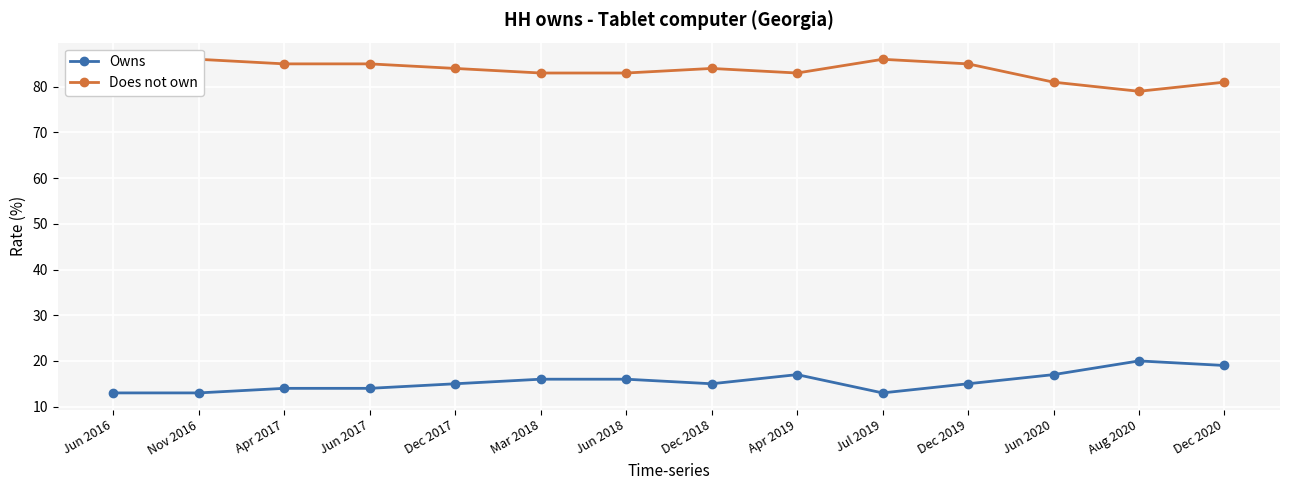

In Does not own, how many points are lower than both neighbors (excluding endpoints)?

2